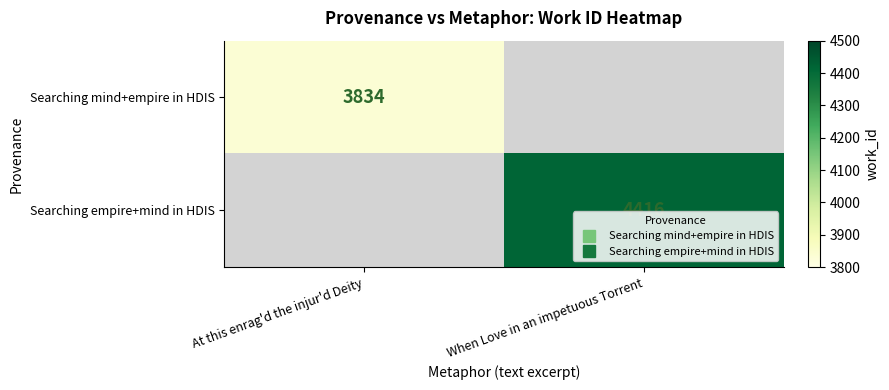

List the labels in order of Searching empire+mind in HDIS value, largest first.

When Love in an impetuous Torrent, At this enrag'd the injur'd Deity